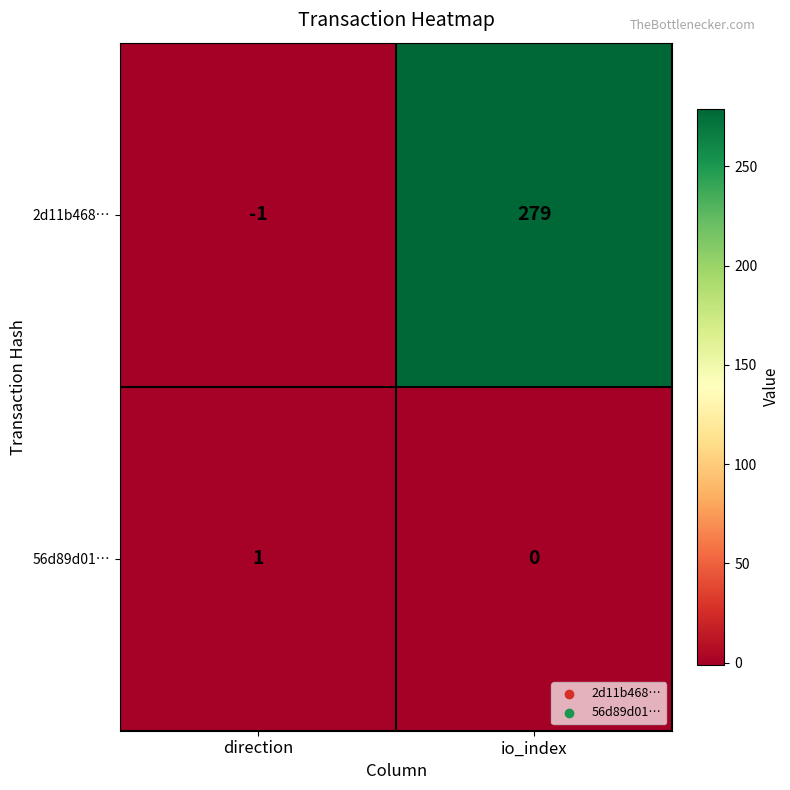

Reading left to right, transcribe all the data shown in this chart.

2d11b468…: -1	279
56d89d01…: 1	0